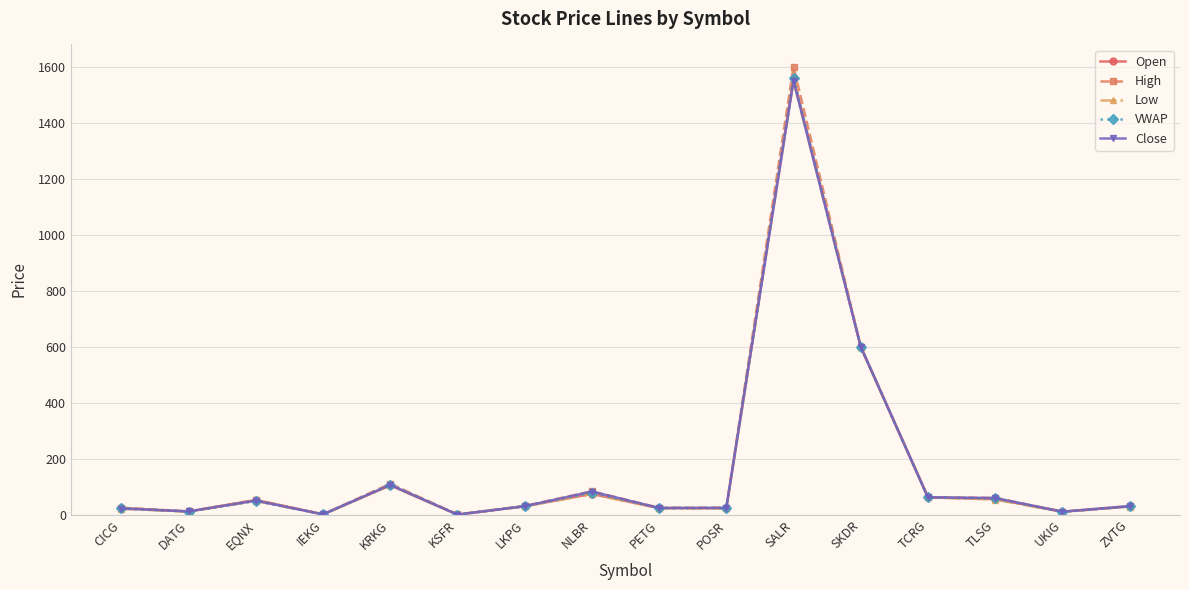

What is the average value of the VWAP series?

166.8